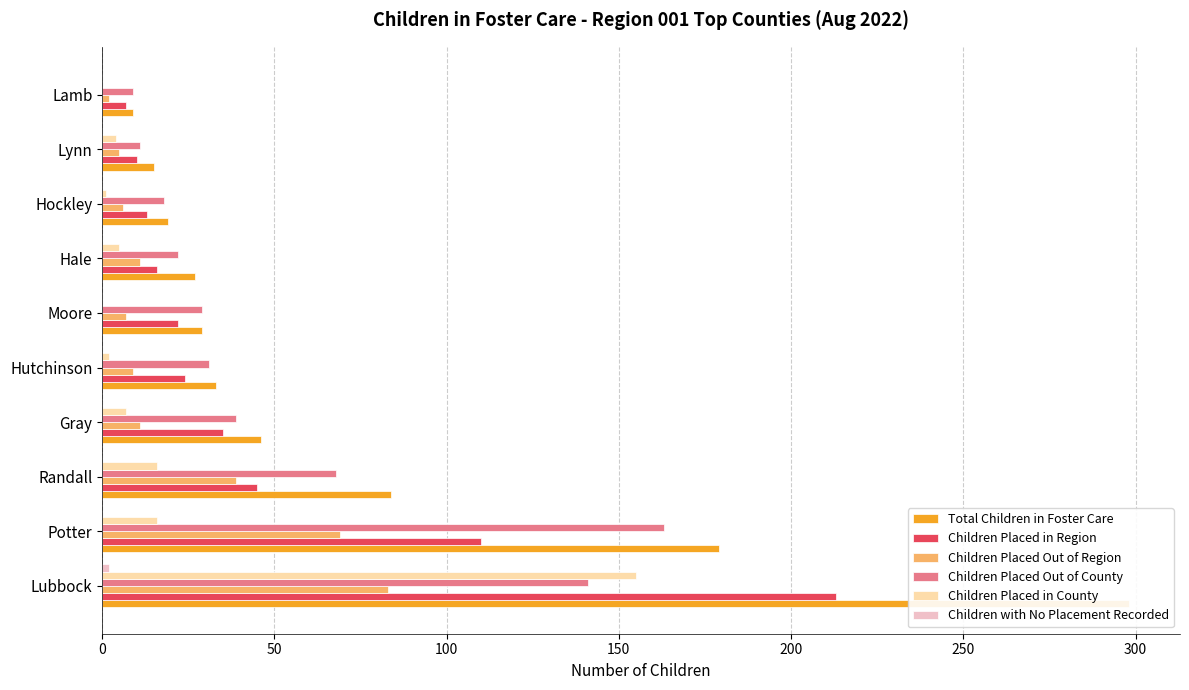

How many data points in Children with No Placement Recorded are above 0?

1